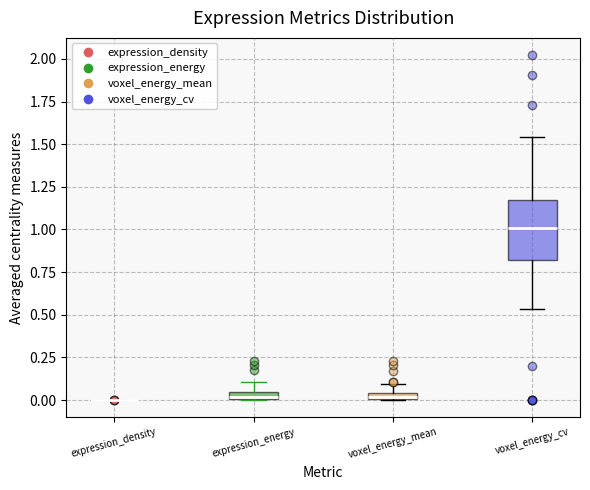

Where does the median line of the box for voxel_energy_cv sit on the y-axis? The values are not printed on the chart, so give them approximately, as read against the axis.

1.00